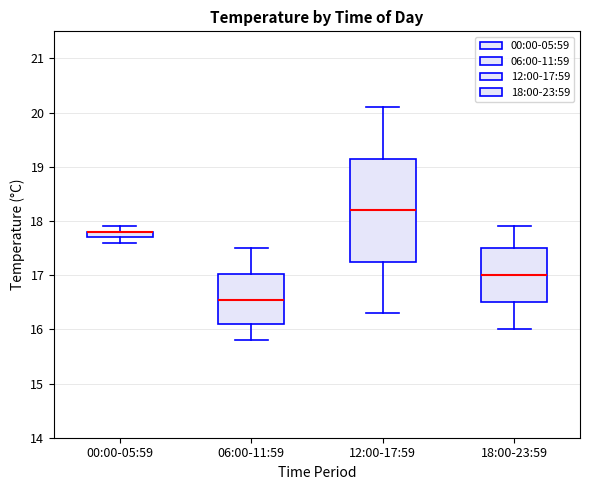

Which box is the tallest, from its lower edge to its upper edge?

12:00-17:59